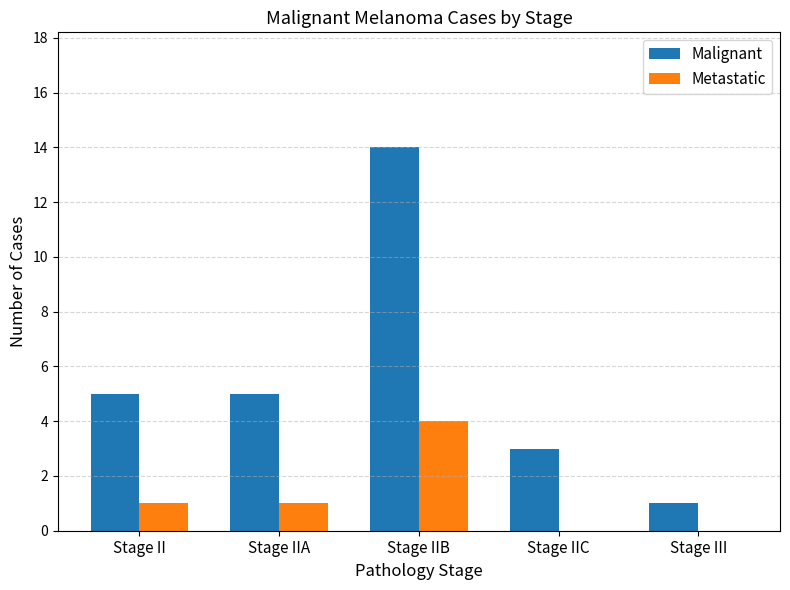

Reading left to right, extract all data points from this chart.

Malignant: 5	5	14	3	1
Metastatic: 1	1	4	0	0